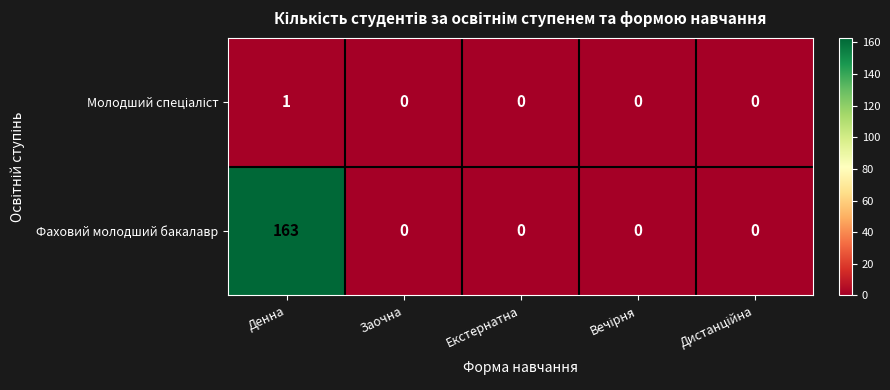

Which series has the largest range (max minus min)?

Фаховий молодший бакалавр